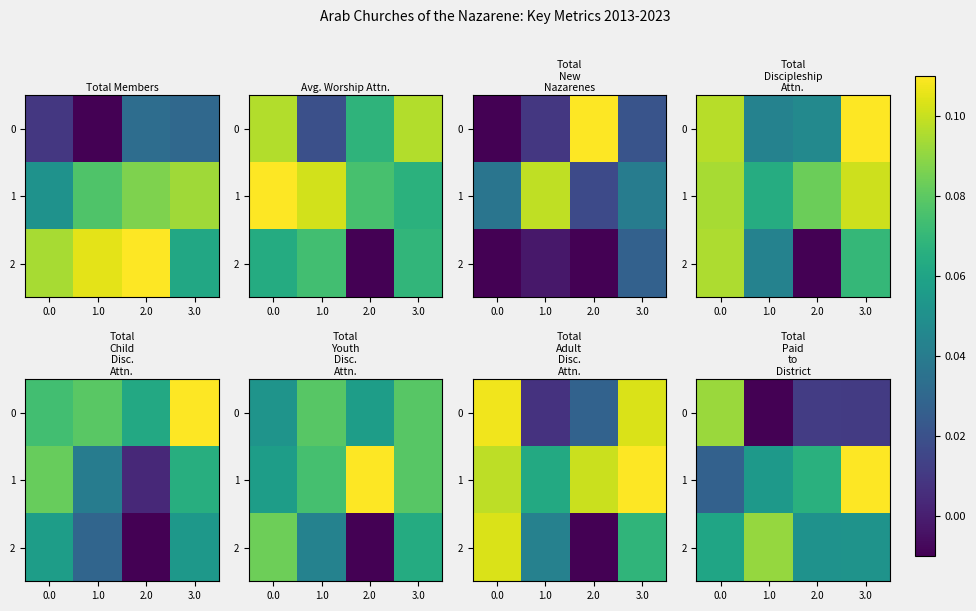

Which series changed the most between 0.0 and 2.0?

row_0